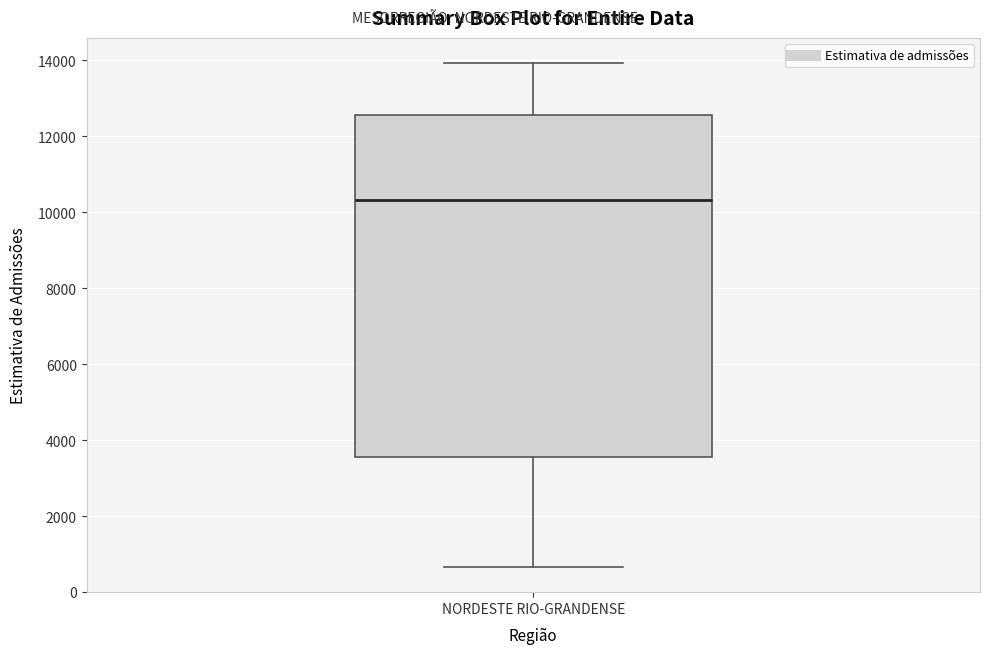

Where does the median line of the box for NORDESTE RIO-GRANDENSE sit on the y-axis? The values are not printed on the chart, so give them approximately, as read against the axis.

10400